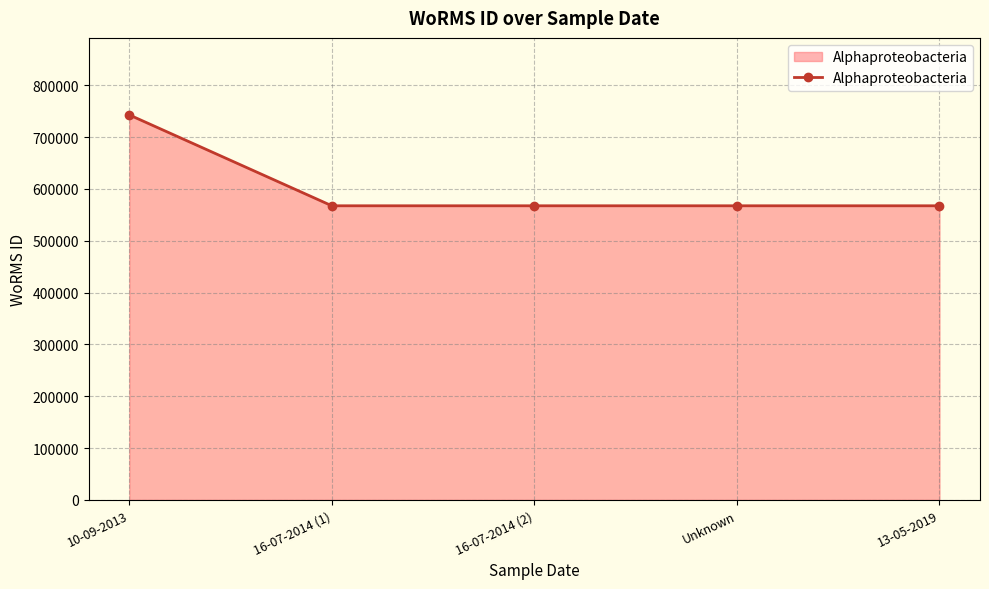

What is the label of the 2nd point from the right?

Unknown